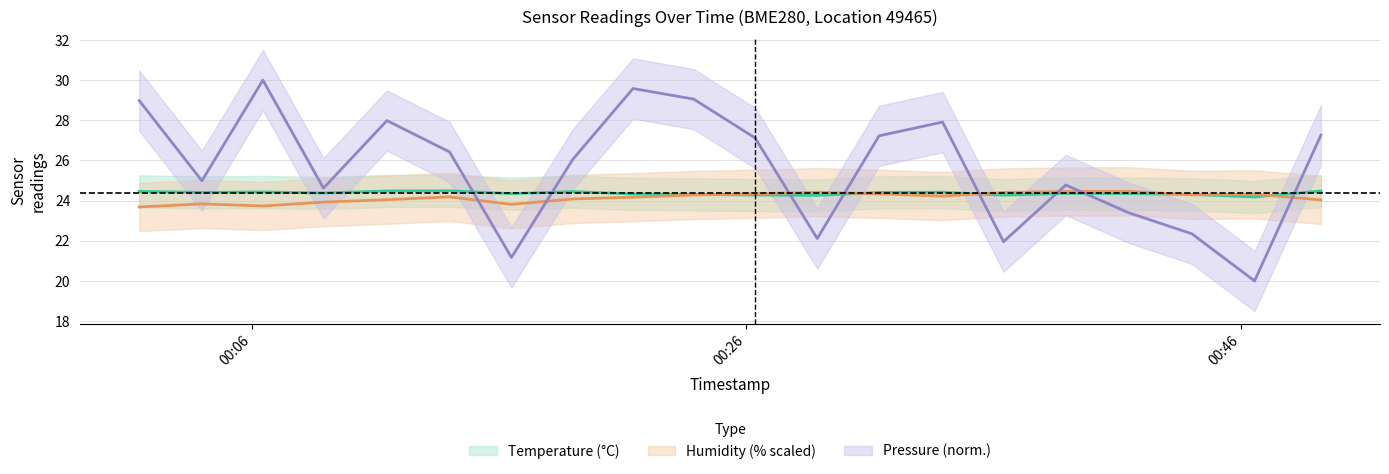

In humidity, how many points are higher than both neighbors (excluding endpoints)?

5